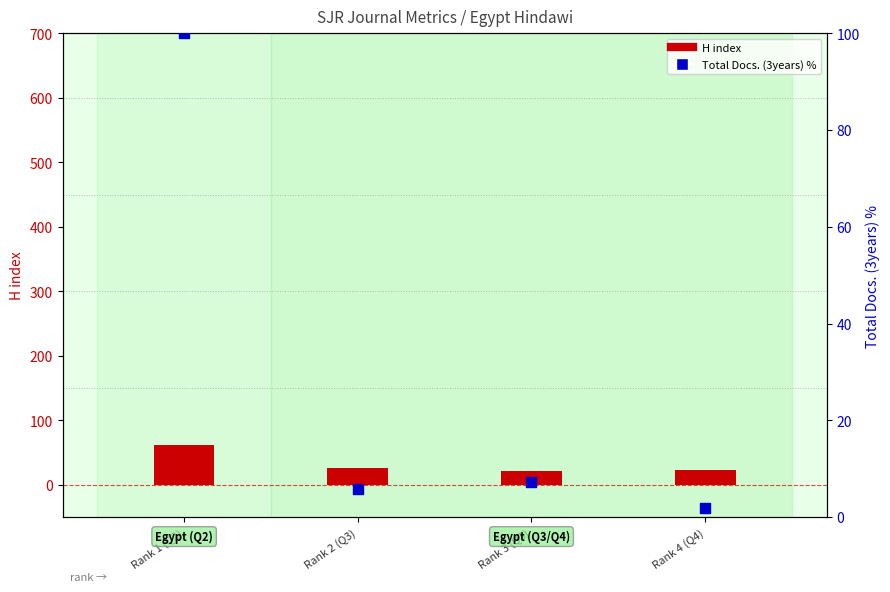

Between Rank 2 (Q3) and Rank 4 (Q4), which is larger?

Rank 2 (Q3)